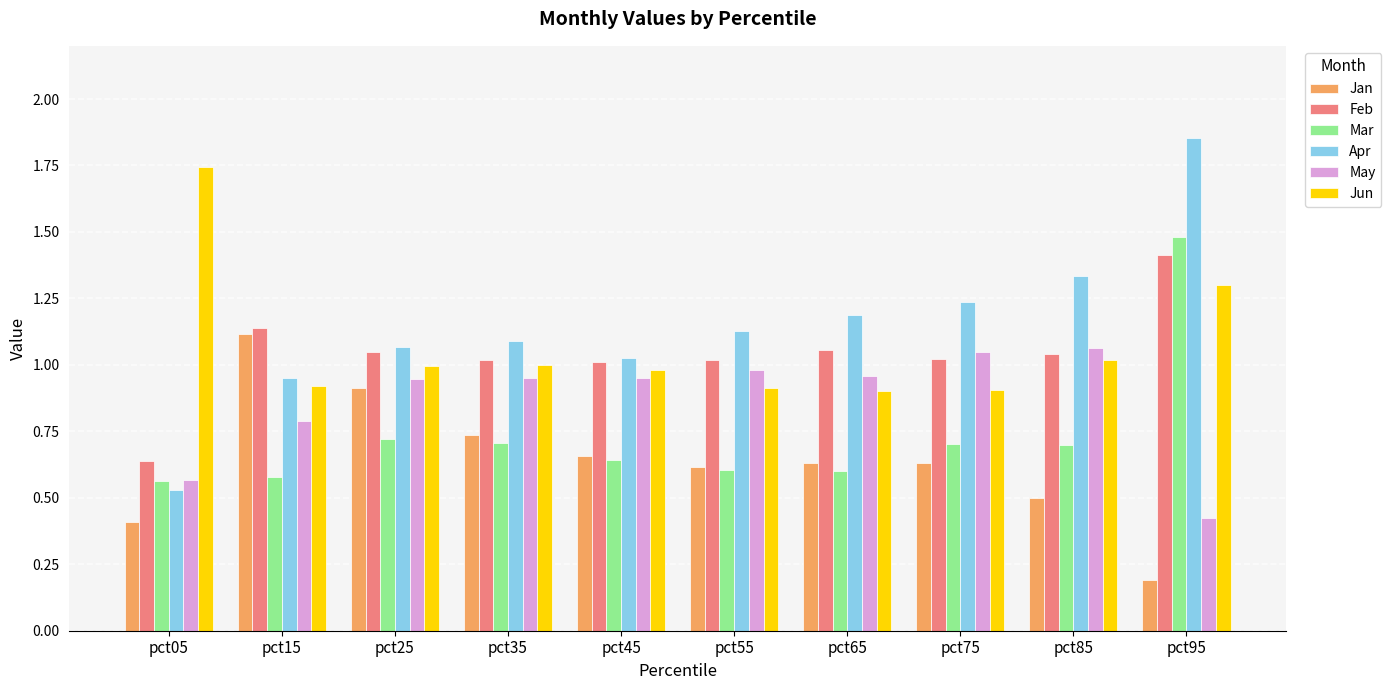

How many bars are there in total?

60